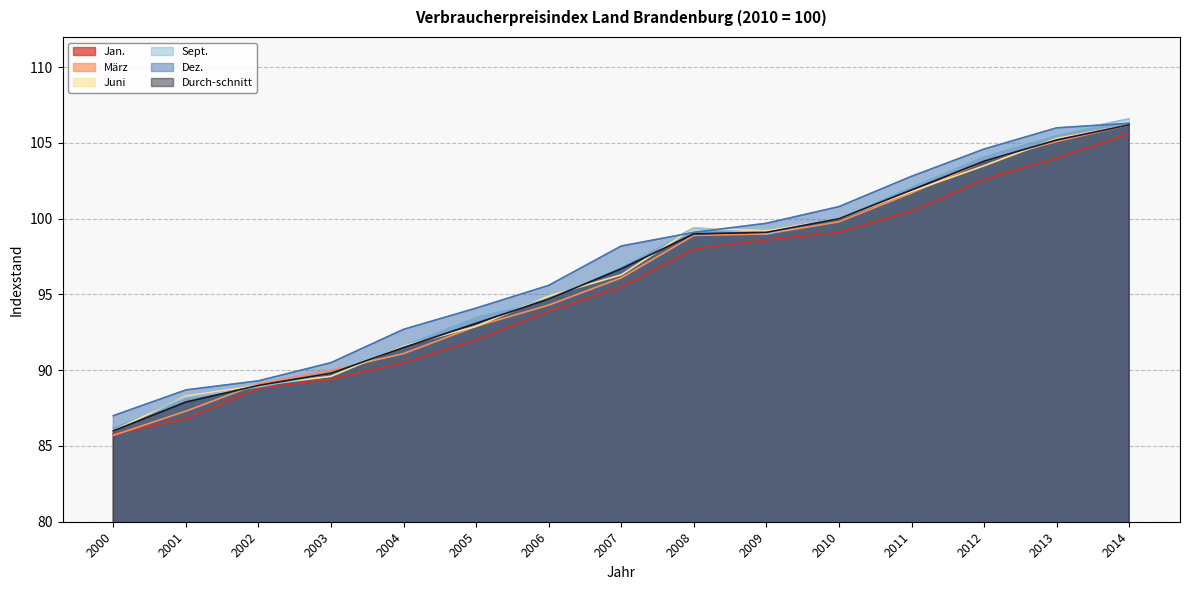

Reading left to right, extract all data points from this chart.

Jan.: 2000=85.8	2001=86.8	2002=88.8	2003=89.4	2004=90.5	2005=92.0	2006=93.9	2007=95.5	2008=98.0	2009=98.6	2010=99.1	2011=100.5	2012=102.6	2013=104.0	2014=105.6
März: 2000=85.7	2001=87.3	2002=89.1	2003=90.0	2004=91.1	2005=92.9	2006=94.3	2007=96.1	2008=98.9	2009=99.0	2010=99.8	2011=101.7	2012=103.8	2013=105.1	2014=106.2
Juni: 2000=86.0	2001=88.3	2002=89.0	2003=89.6	2004=91.6	2005=92.9	2006=94.9	2007=96.3	2008=99.4	2009=99.2	2010=100.0	2011=101.8	2012=103.5	2013=105.3	2014=106.2
Sept.: 2000=86.3	2001=88.2	2002=88.9	2003=89.8	2004=91.7	2005=93.6	2006=94.7	2007=96.9	2008=99.4	2009=99.0	2010=100.1	2011=102.2	2012=104.2	2013=105.6	2014=106.6
Dez.: 2000=87.0	2001=88.7	2002=89.3	2003=90.5	2004=92.7	2005=94.1	2006=95.6	2007=98.2	2008=99.1	2009=99.7	2010=100.8	2011=102.8	2012=104.6	2013=106.0	2014=106.3
Durch-schnitt: 2000=86.0	2001=87.9	2002=89.0	2003=89.8	2004=91.5	2005=93.1	2006=94.7	2007=96.7	2008=99.0	2009=99.1	2010=100.0	2011=101.9	2012=103.8	2013=105.2	2014=106.2